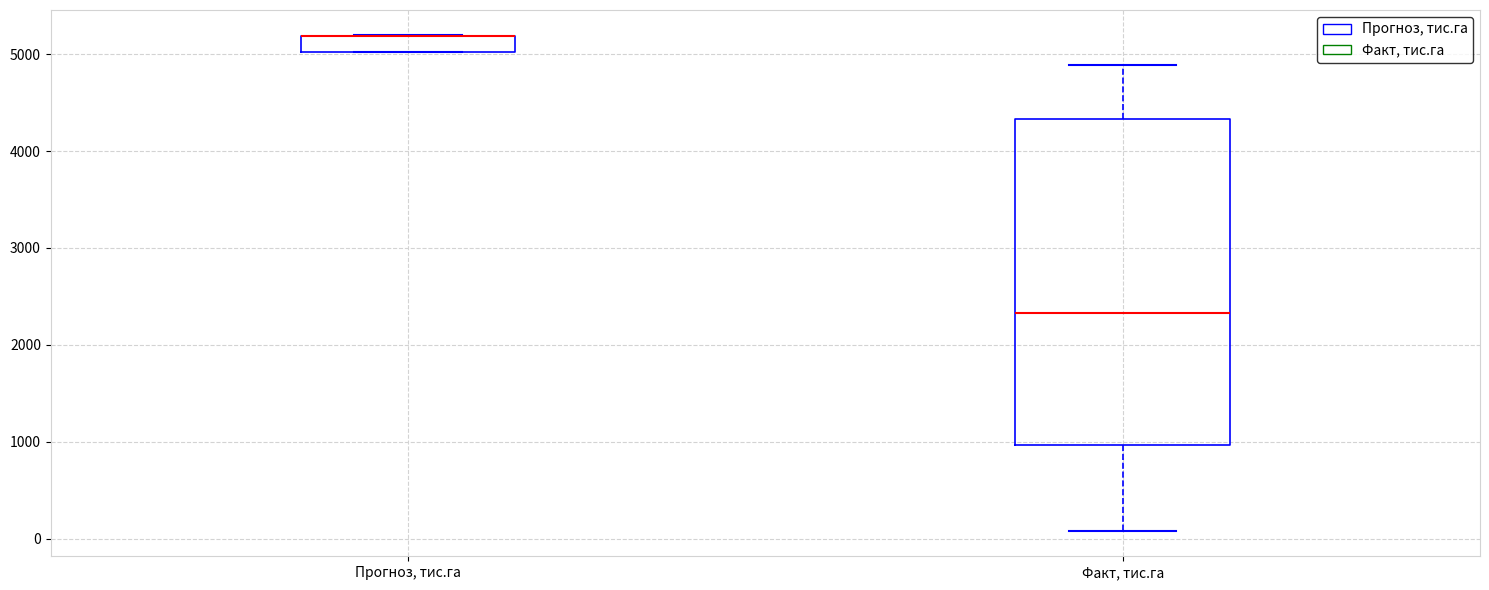

Reading left to right, transcribe this box plot: for each box, give where its median line is, the range the box spans, and where its two whiskers end, as read against the y-axis. The values are not printed on the chart, so give them approximately, as read against the axis.

Прогноз, тис.га: median 5200 (drawn on the box's upper edge), box 5000 to 5200, whiskers 5000 to 5200
Факт, тис.га: median 2300, box 1000 to 4300, whiskers 100 to 4900